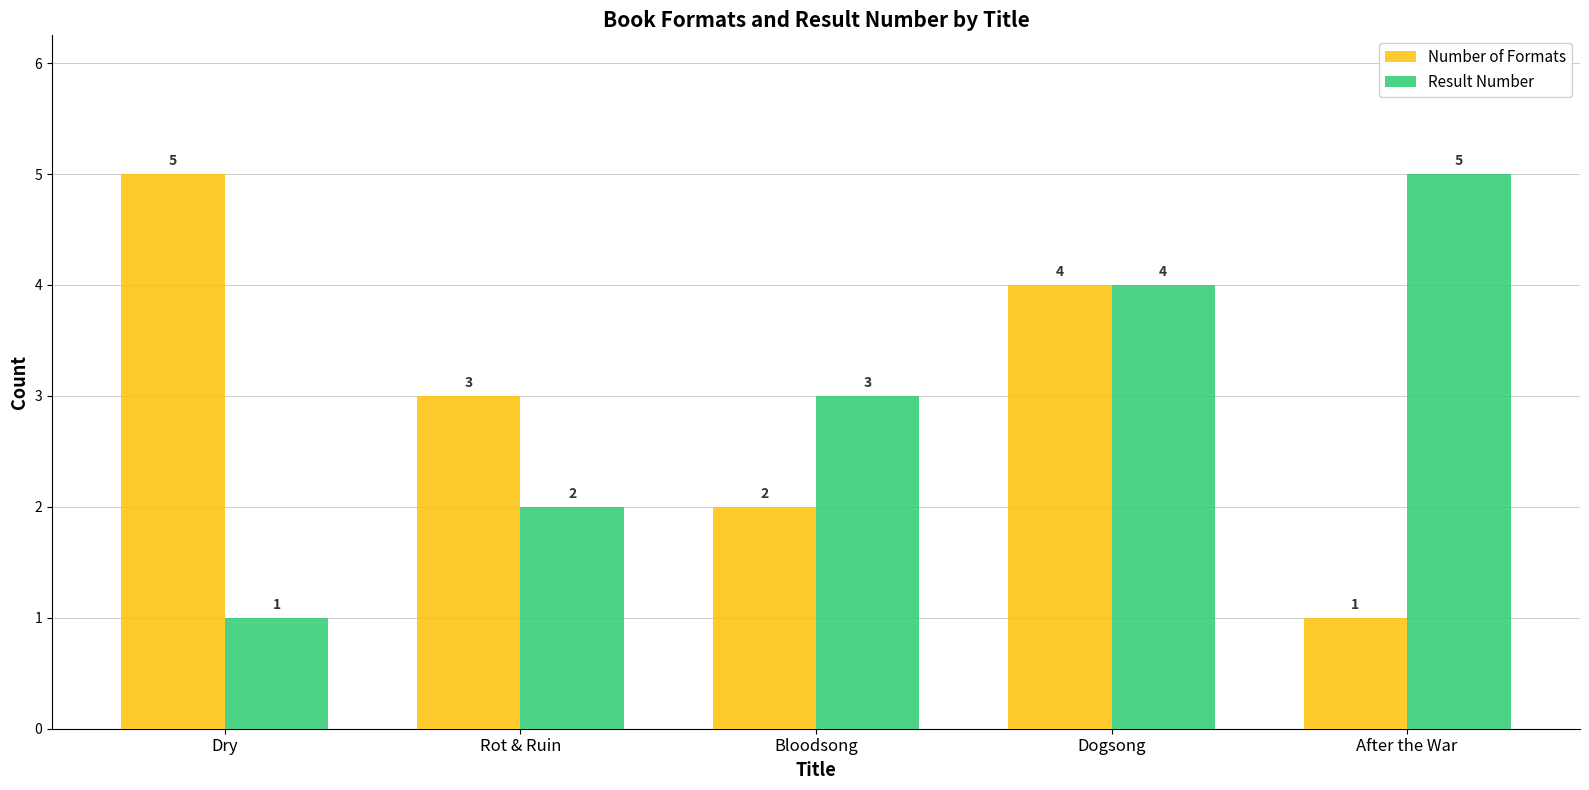

At which category is the sum across all series the highest?

Dogsong